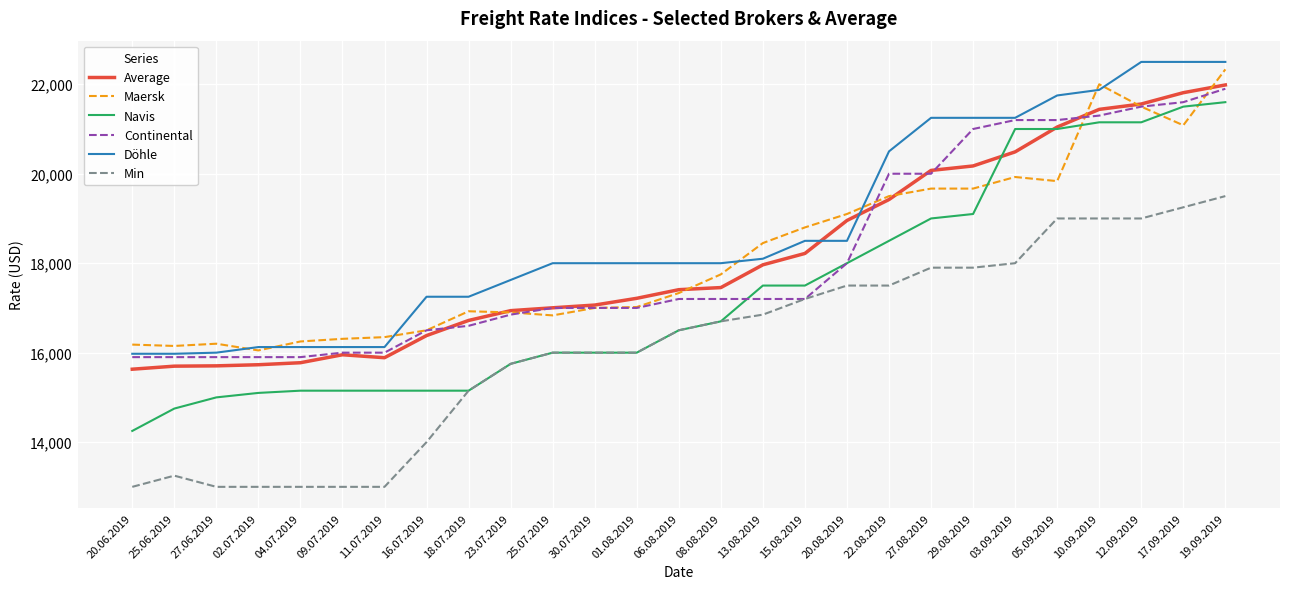

How many intersections are there between Döhle and Average?

2